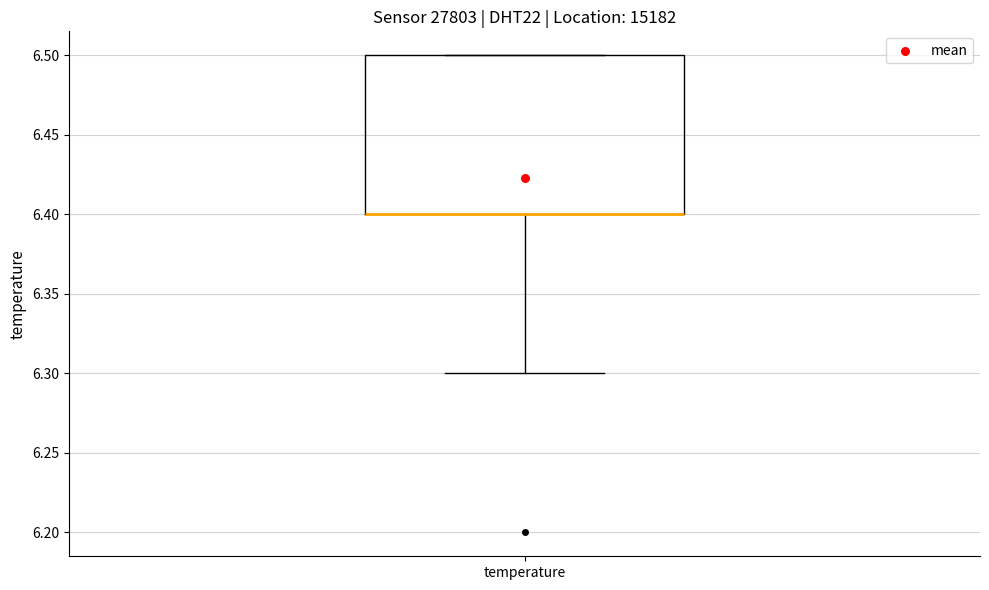

Where is the lower edge of the box for temperature on the y-axis? The values are not printed on the chart, so give them approximately, as read against the axis.

6.4